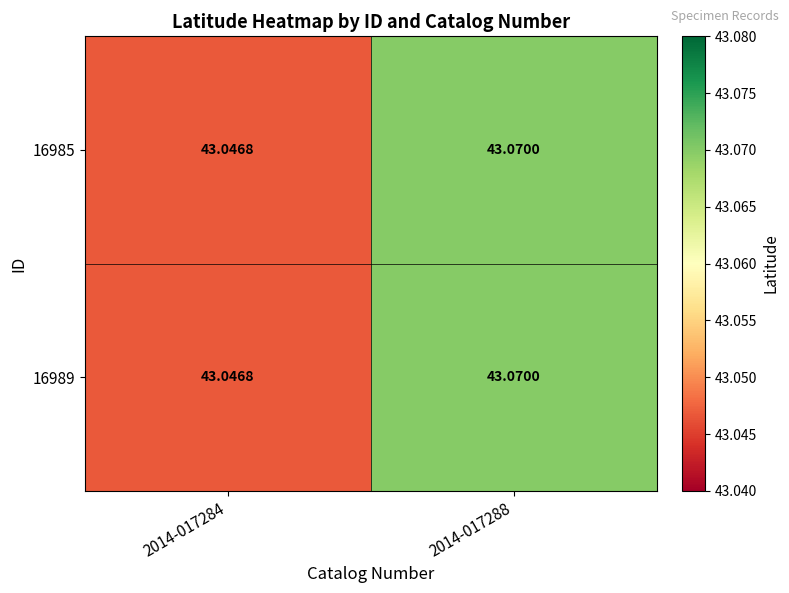

Is the value of 16989 at 2014-017284 greater than the value of 16985 at 2014-017288?

No